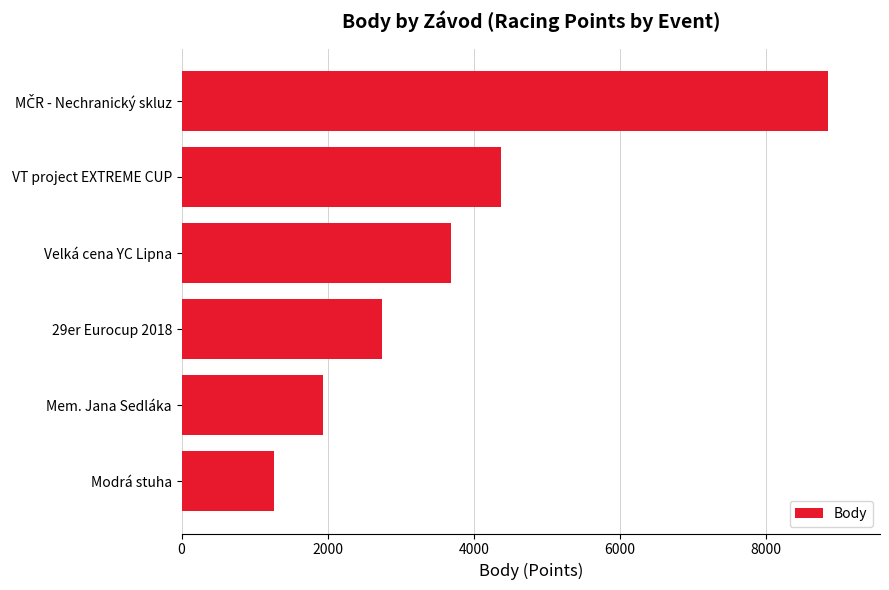

Reading top to bottom, list all the values displayed in this chart.

8854	4367	3689	2738	1935	1262